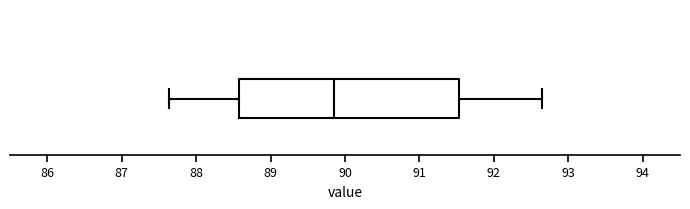

Read this box plot against the x-axis: the position of the median line, the range covered by the box, and the ends of both whiskers. The values are not printed on the chart, so give them approximately, as read against the axis.

median 89.9, box 88.6 to 91.5, whiskers 87.6 to 92.7